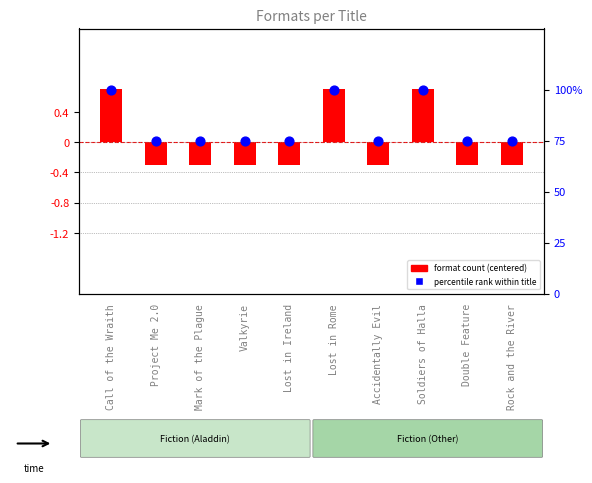

Which series has the largest total across all categories?

percentile rank within title